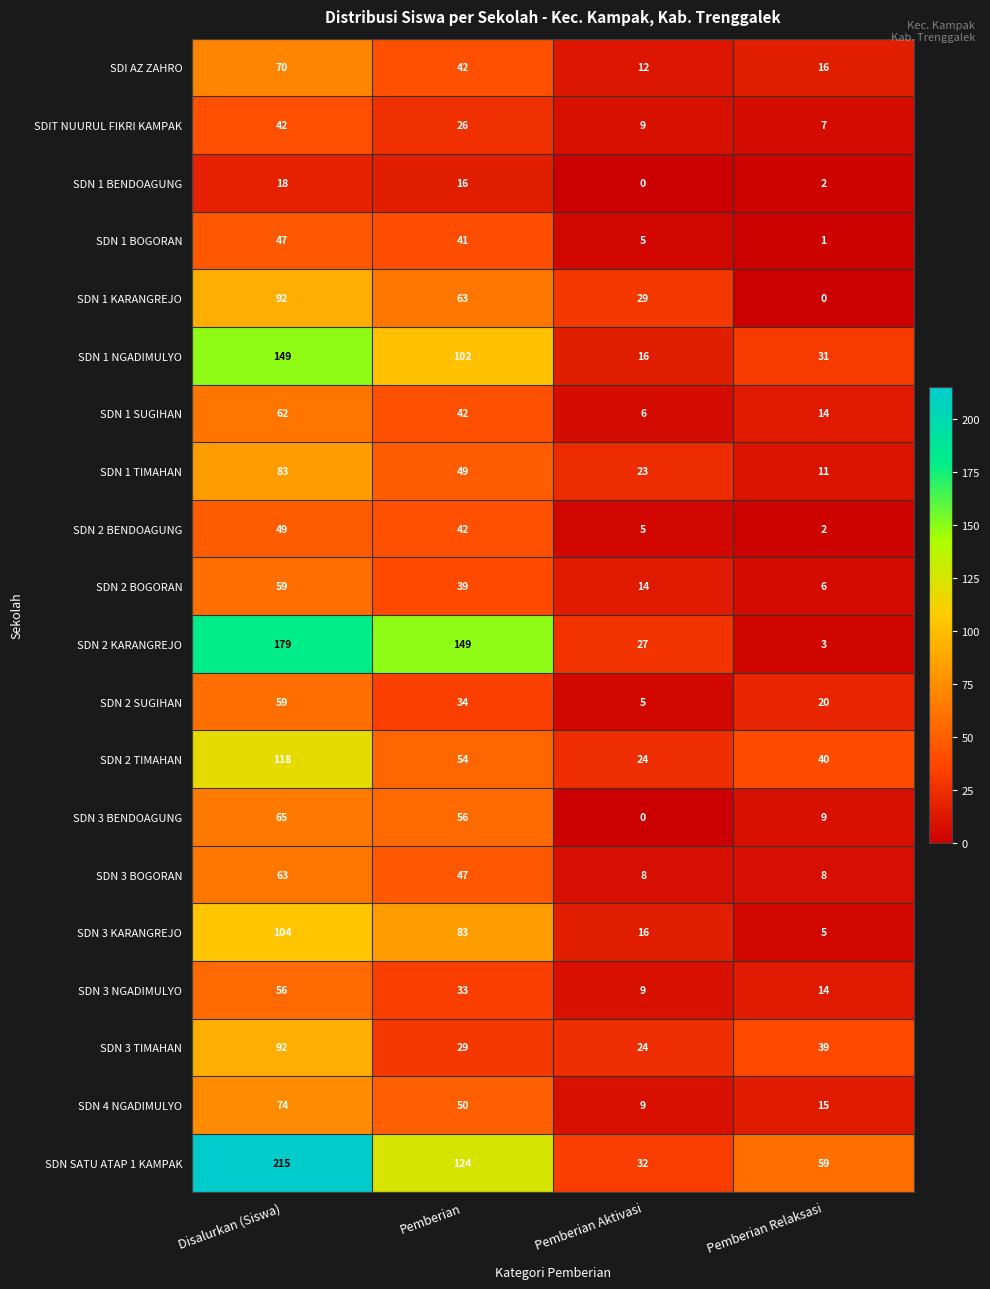

What is the difference between the SDN 3 NGADIMULYO values at Disalurkan (Siswa) and Pemberian Aktivasi?

47